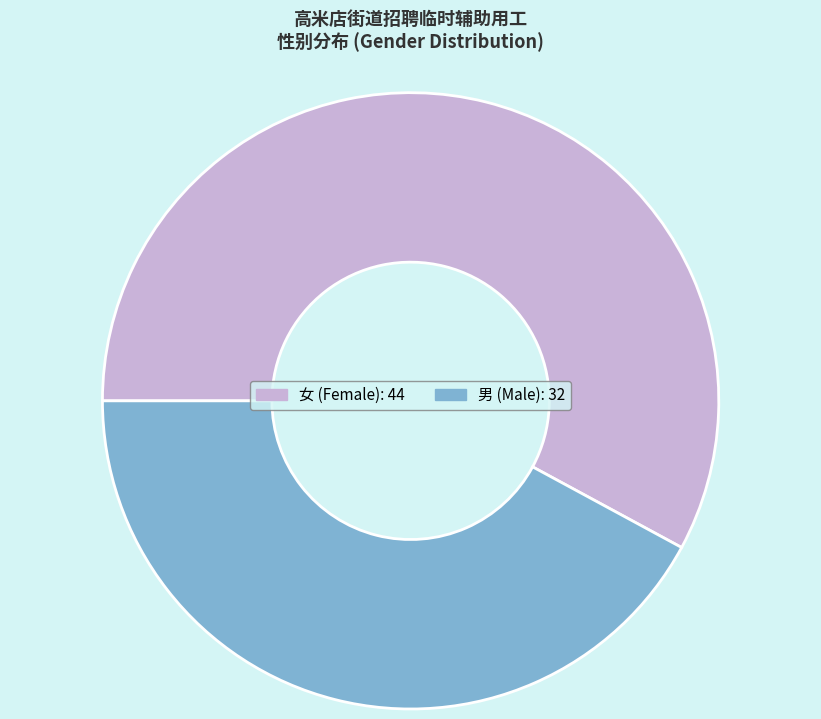

Do 女 and 男 together represent more than half of the pie?

Yes